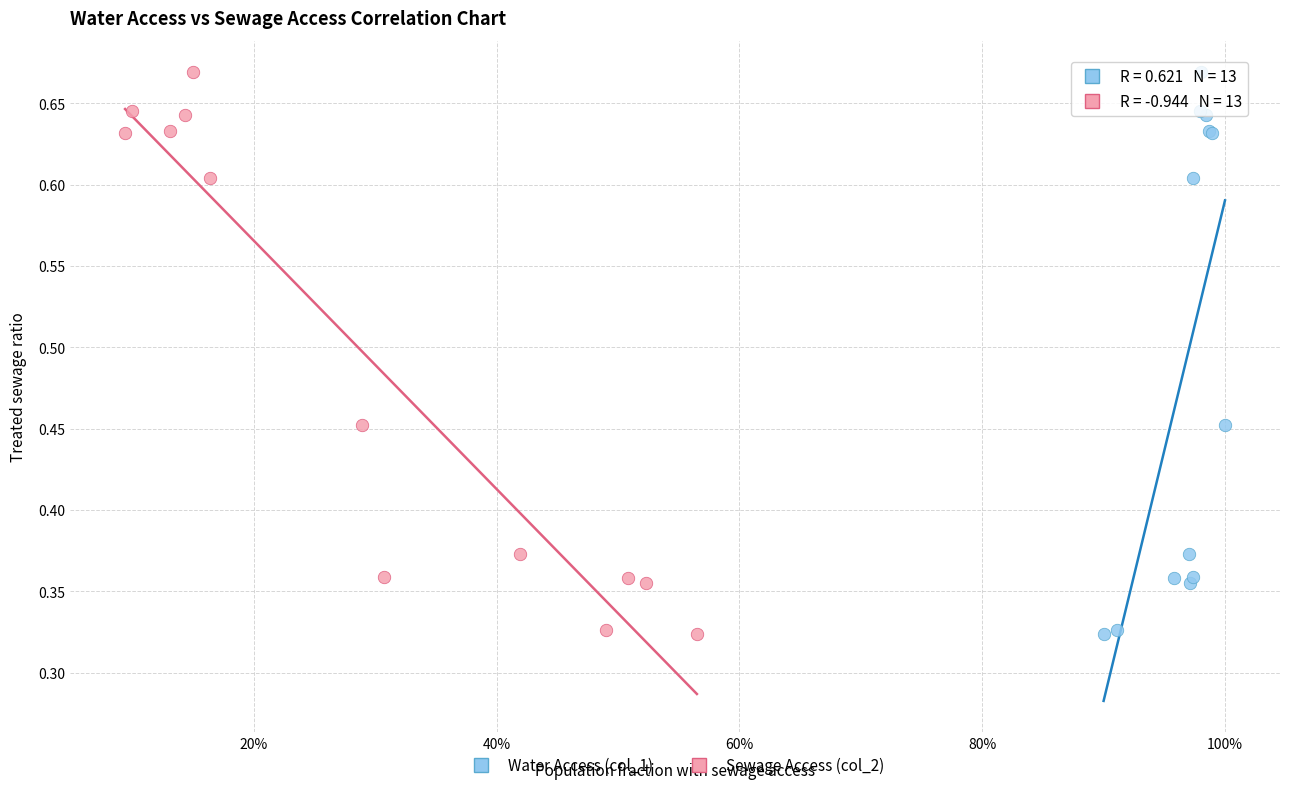

What are all the series names shown in the legend?

Water Access (col_1), Sewage Access (col_2)